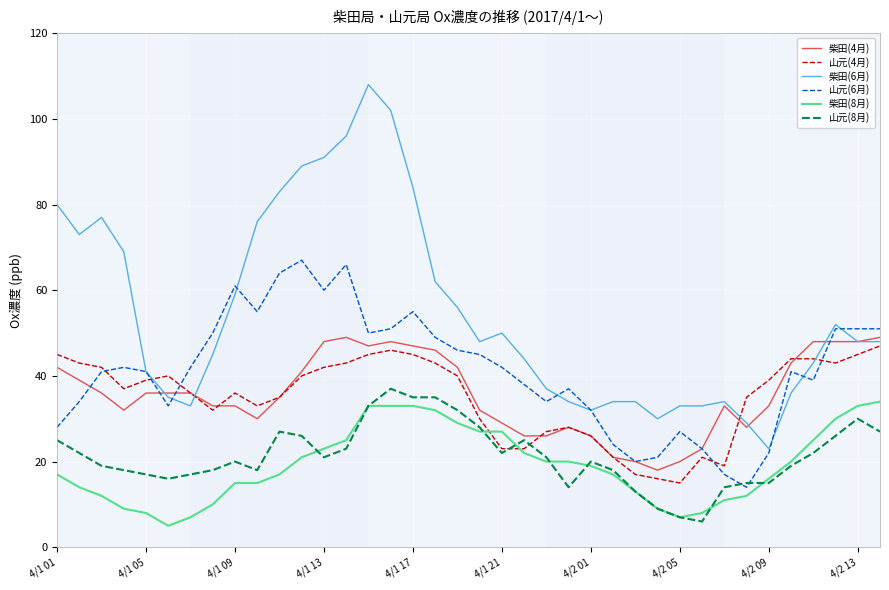

Which series has the largest total across all categories?

柴田(6月)